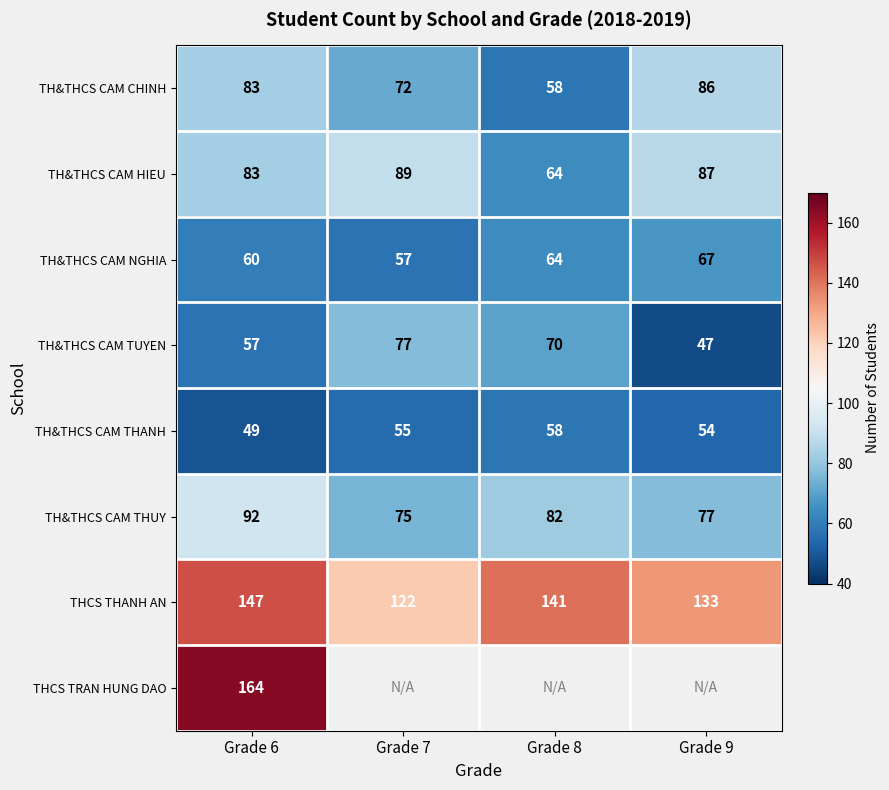

What is the approximate value of TH&THCS CAM CHINH at Grade 7?

72